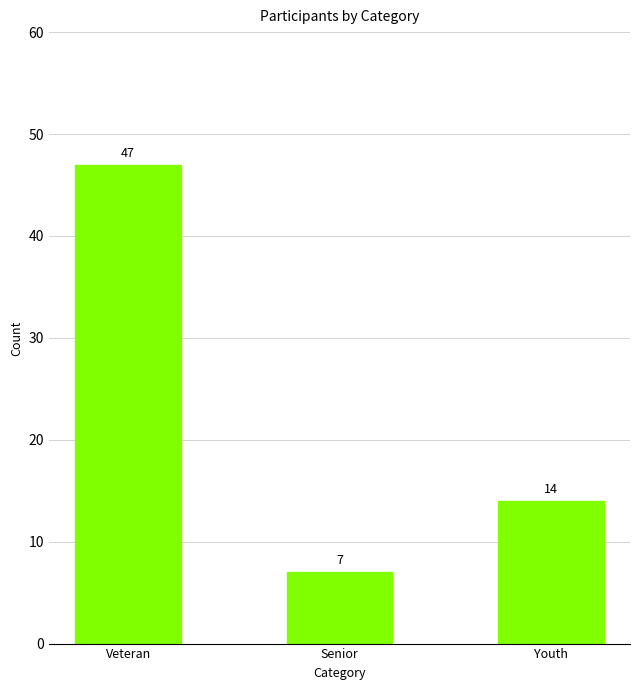

The chart shows a value of 47 at Veteran. True or false?

True